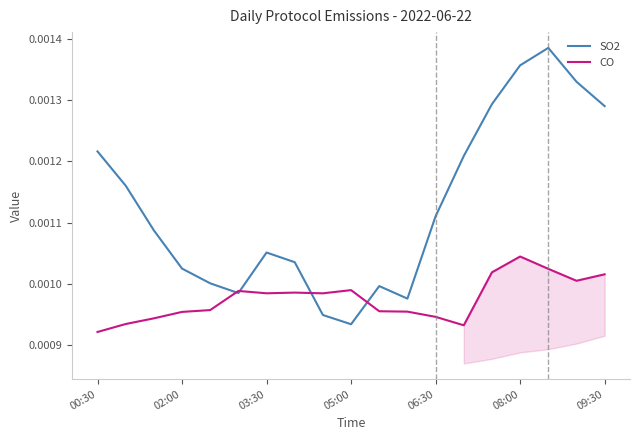

At which label is SO2 closest to 0?

05:00